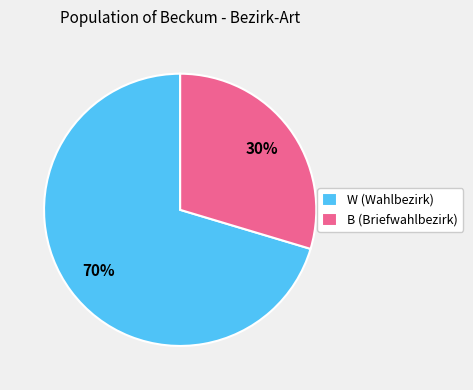

How many slices are in this pie chart?

2